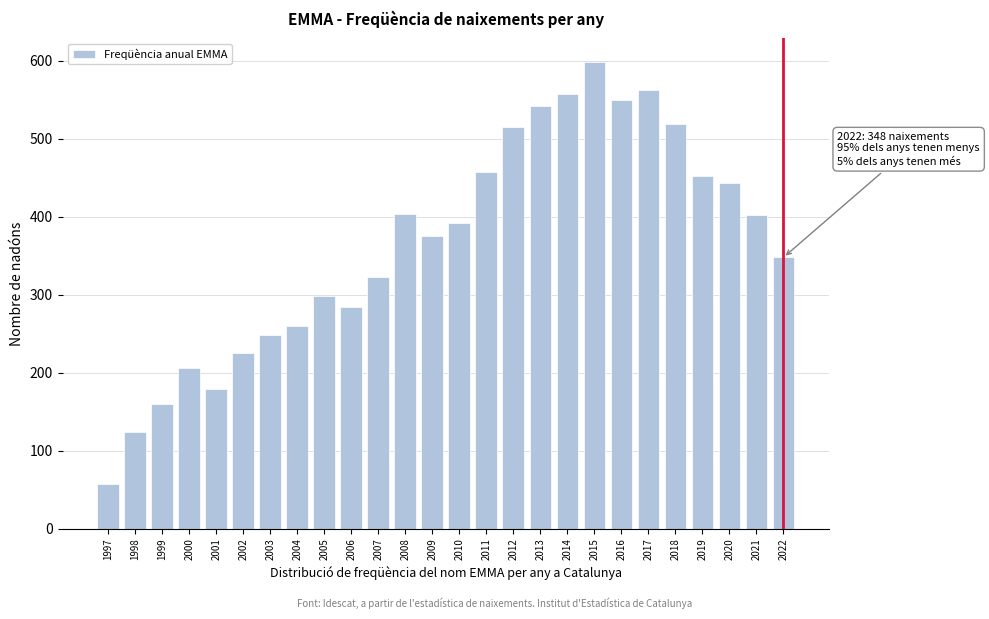

Is it true that the value at 2000 is 206?

True